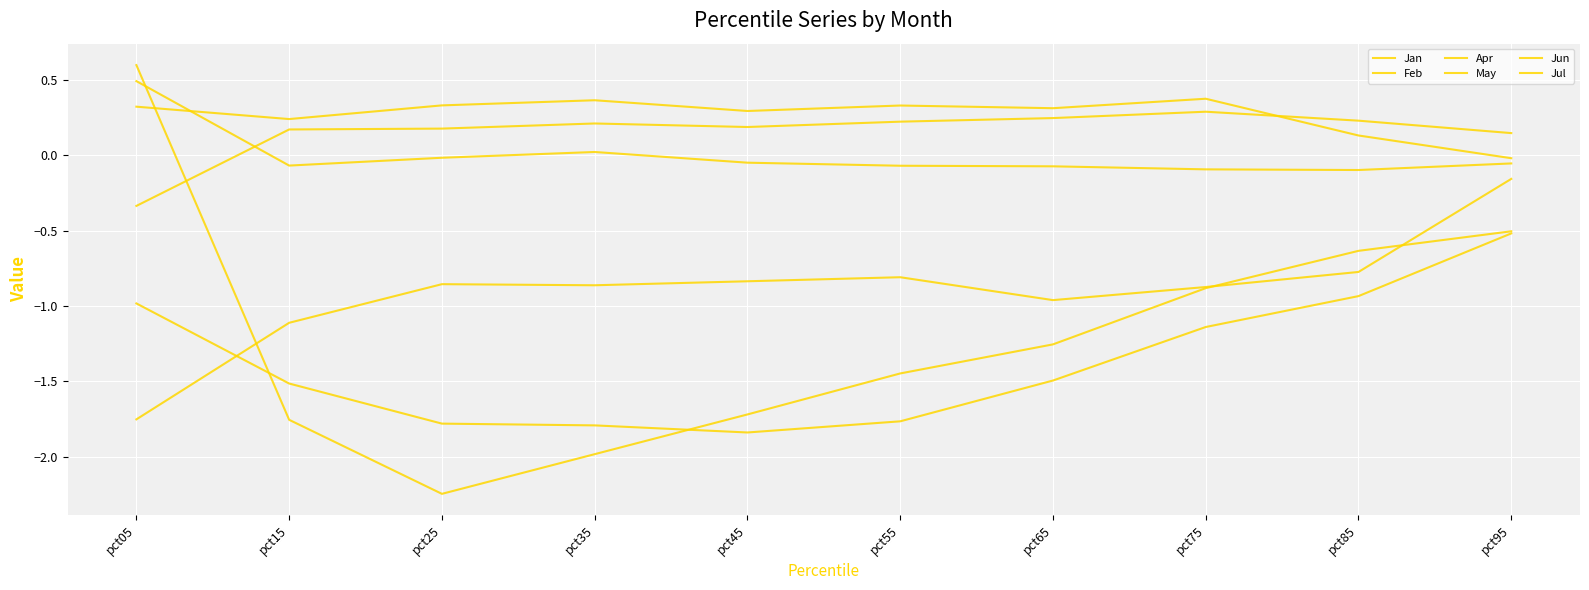

Does the chart have visible grid lines?

Yes